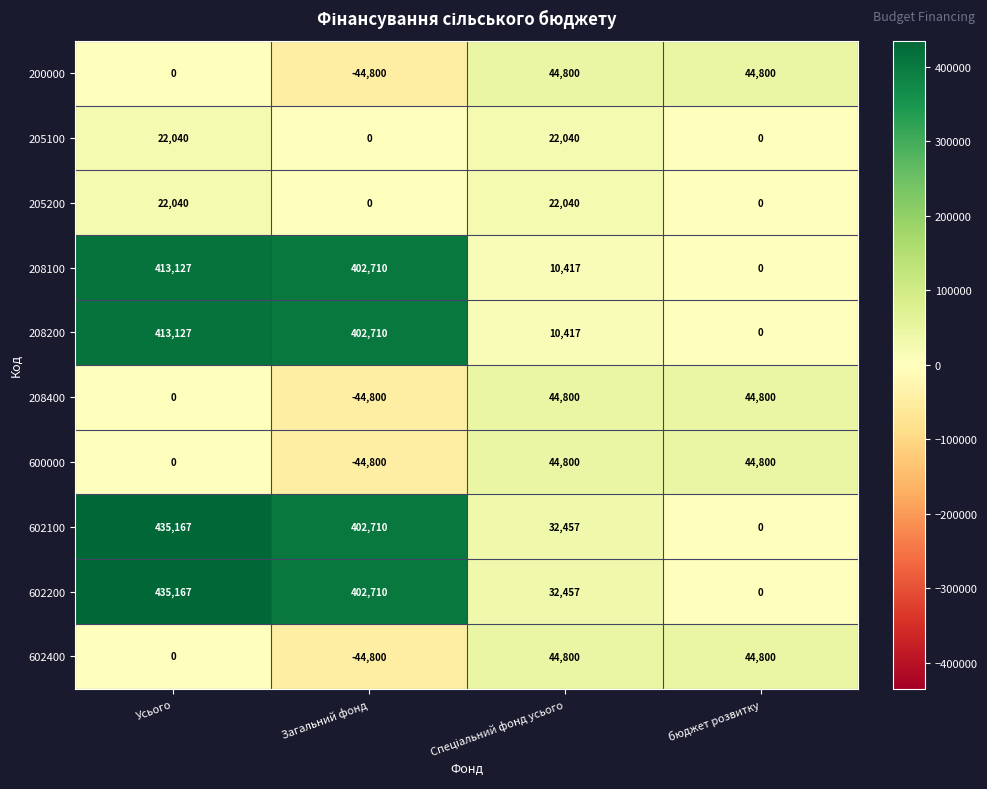

What is the difference between the maximum and second lowest values in the 205200 series?

22040